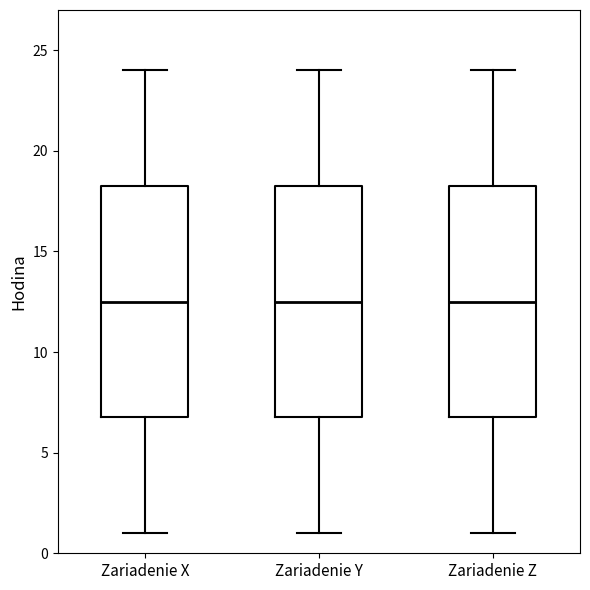

Where is the upper edge of the box for Zariadenie Z on the y-axis? The values are not printed on the chart, so give them approximately, as read against the axis.

18.5